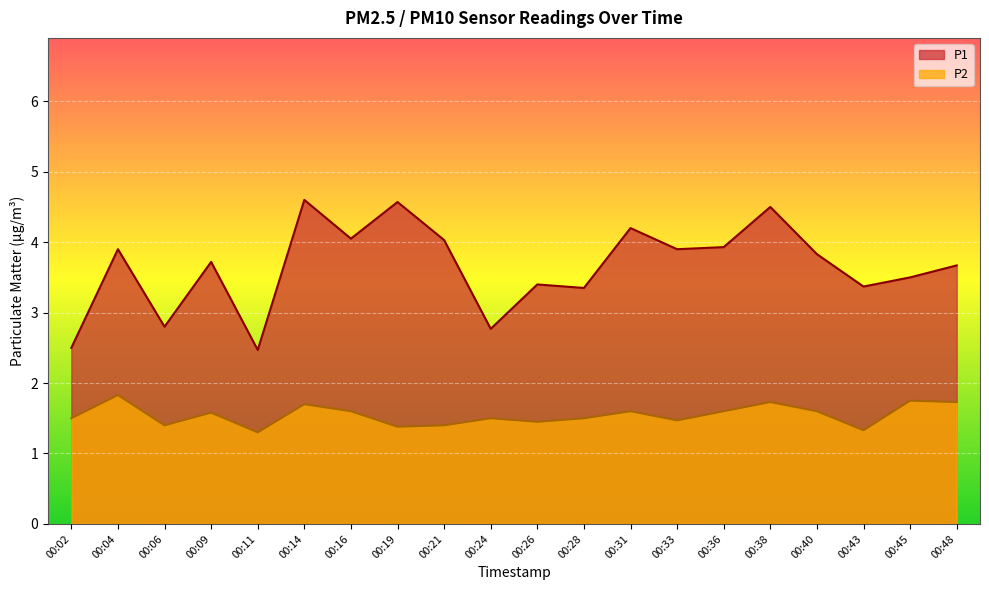

At which category does P2 reach its first local valley?

00:06